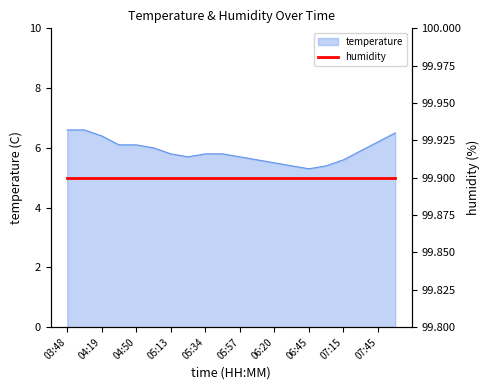

Where is the first local minimum?

05:24